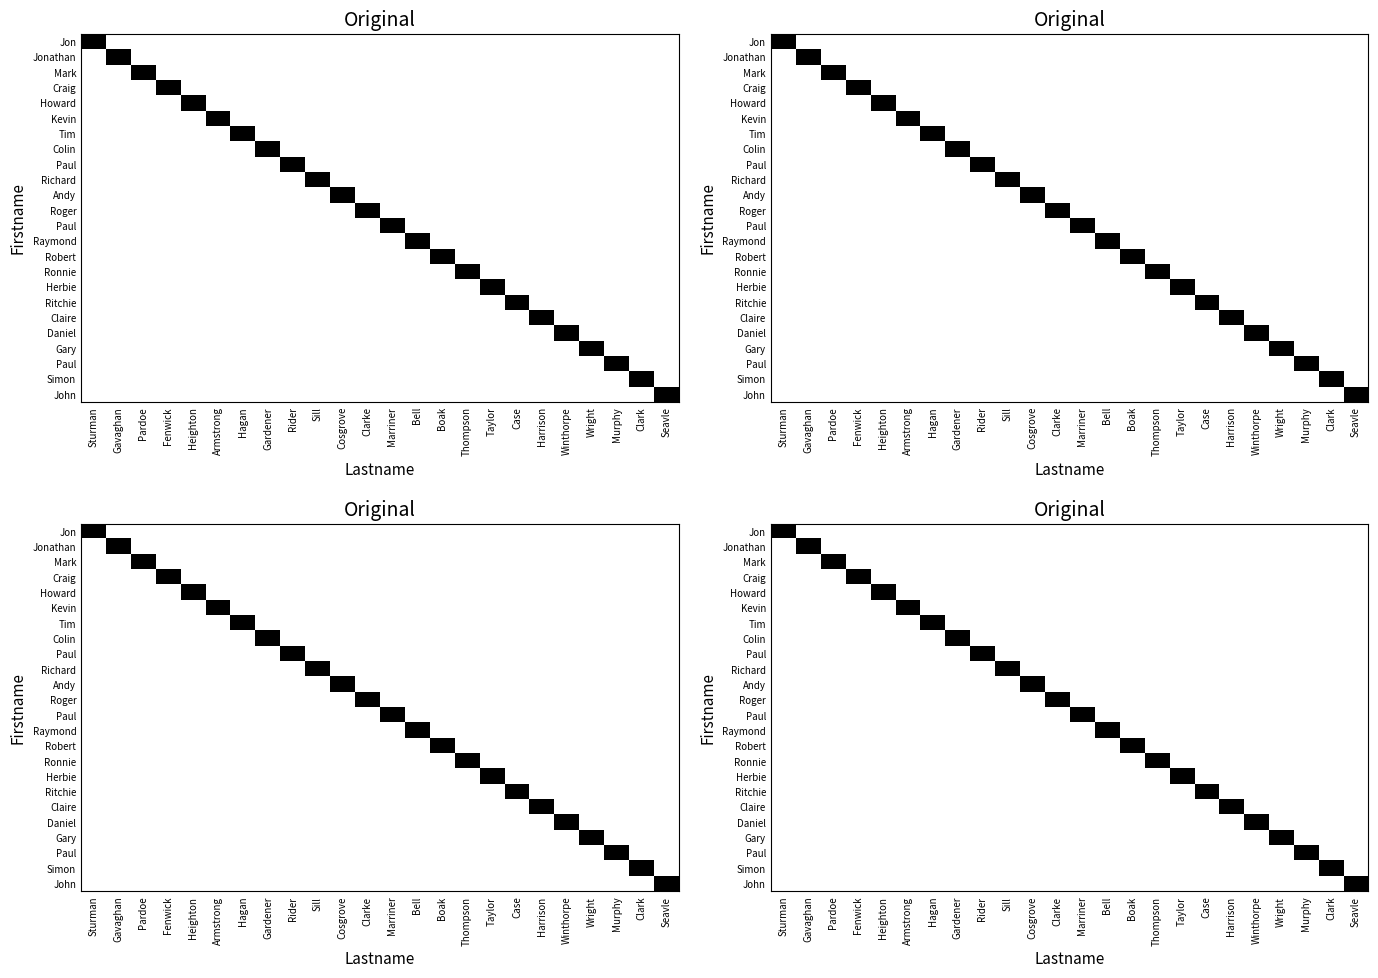

Between Armstrong and Thompson, which is larger?

Armstrong